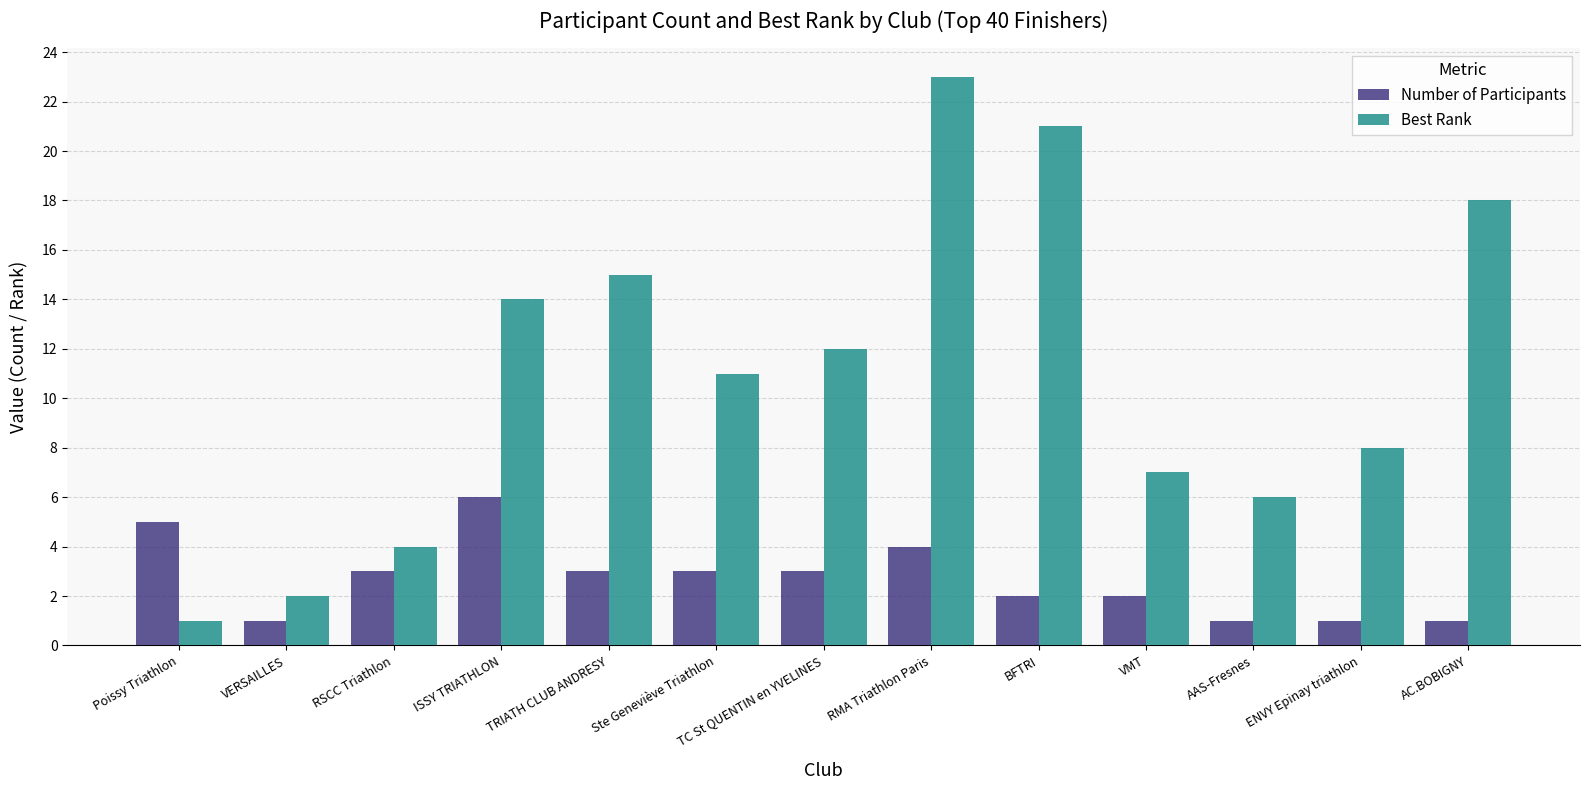

At which category is the sum across all series the highest?

RMA Triathlon Paris